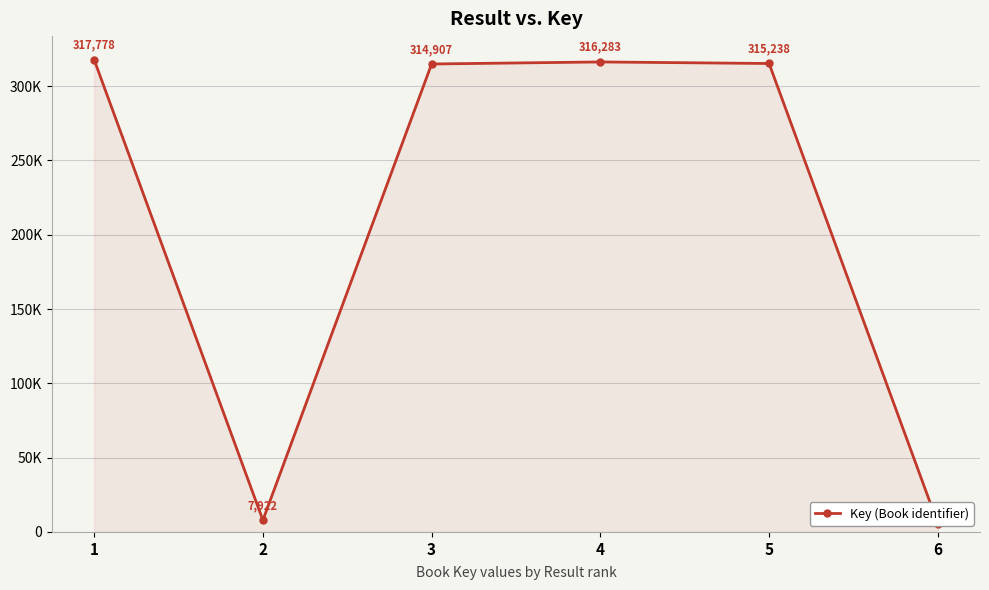

Where is the data nearest to the value 161722?

3